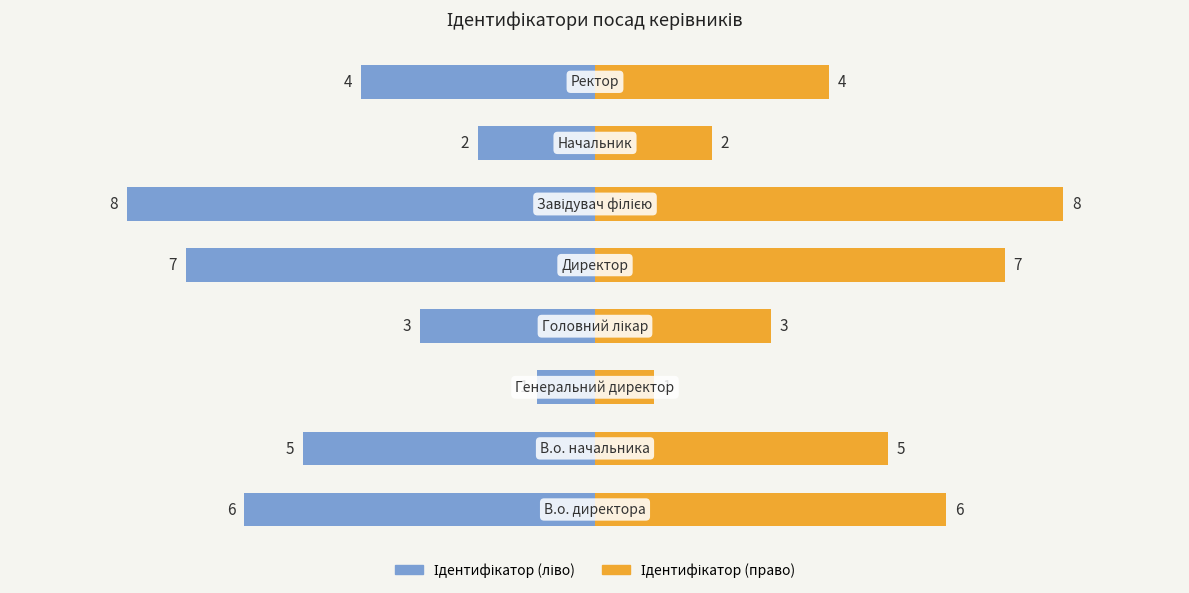

Which series has the largest range (max minus min)?

Ідентифікатор (ліво)